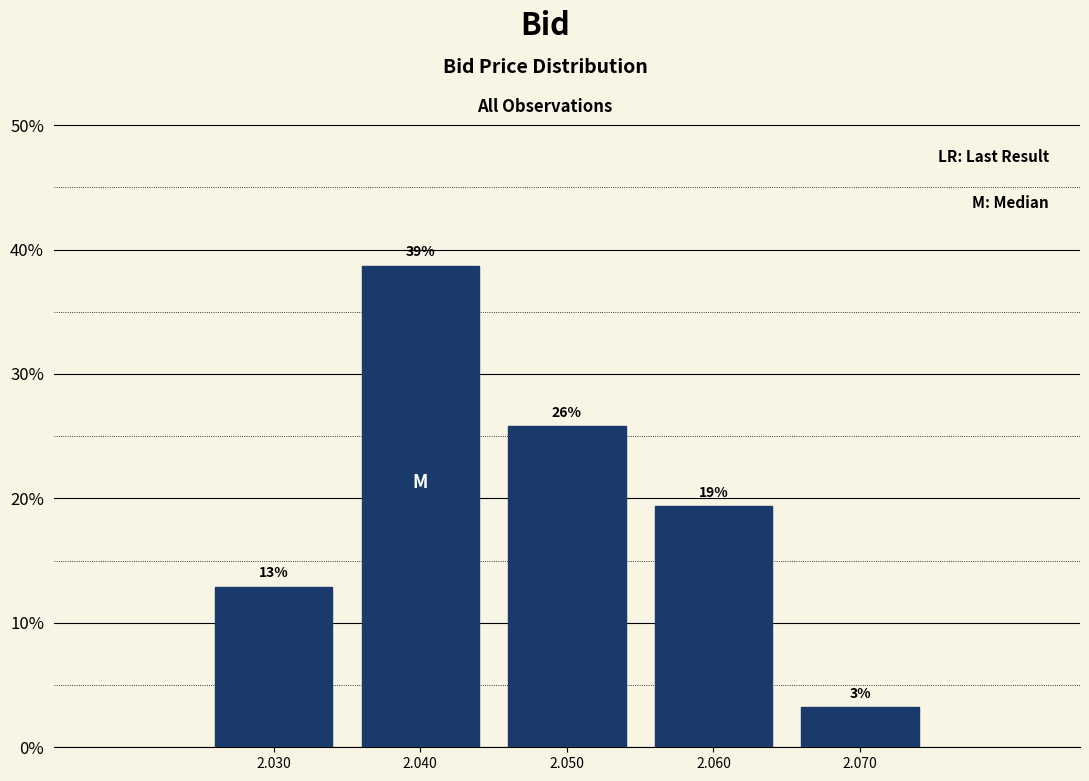

Does the chart contain any negative values?

No